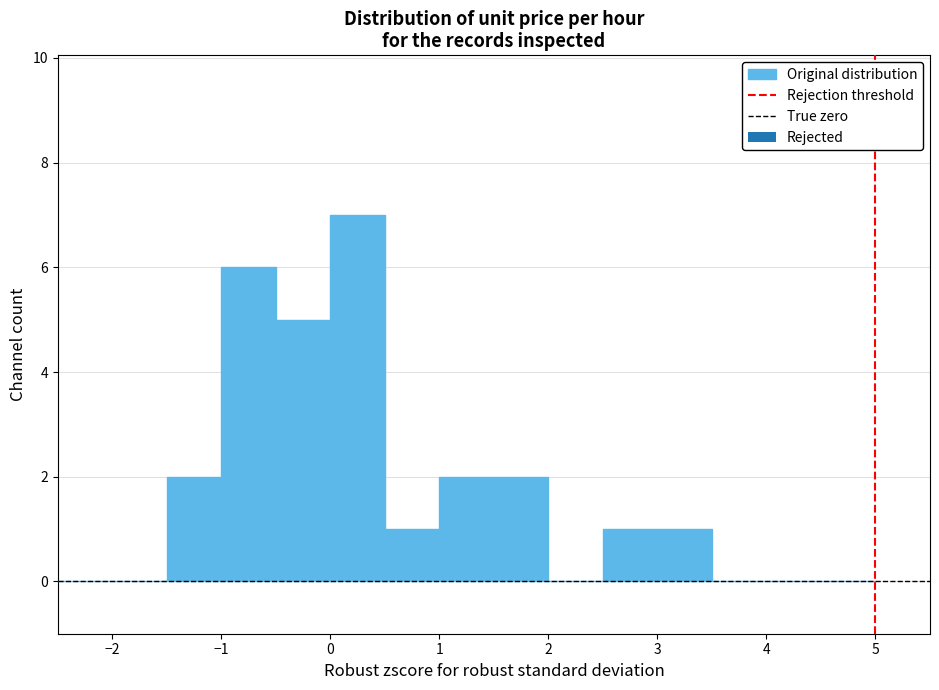

Reading left to right, list every bar in this chart as the range it spans on the x-axis followed by its height. The values are not printed on the chart, so give them approximately, as read against the axis.

-2.5 to -2.0: 0
-2.0 to -1.5: 0
-1.5 to -1.0: 2
-1.0 to -0.5: 6
-0.5 to 0.0: 5
0.0 to 0.5: 7
0.5 to 1.0: 1
1.0 to 1.5: 2
1.5 to 2.0: 2
2.0 to 2.5: 0
2.5 to 3.0: 1
3.0 to 3.5: 1
3.5 to 4.0: 0
4.0 to 4.5: 0
4.5 to 5.0: 0